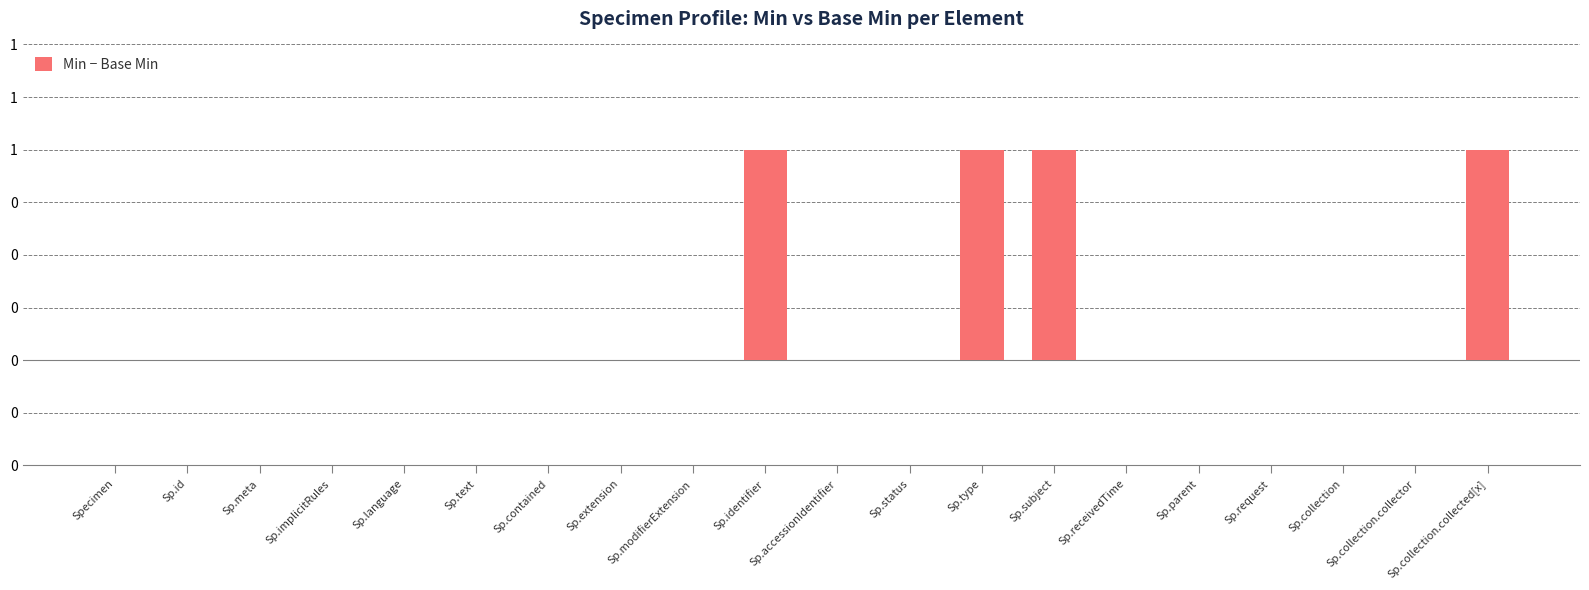

Are the bars horizontal?

No